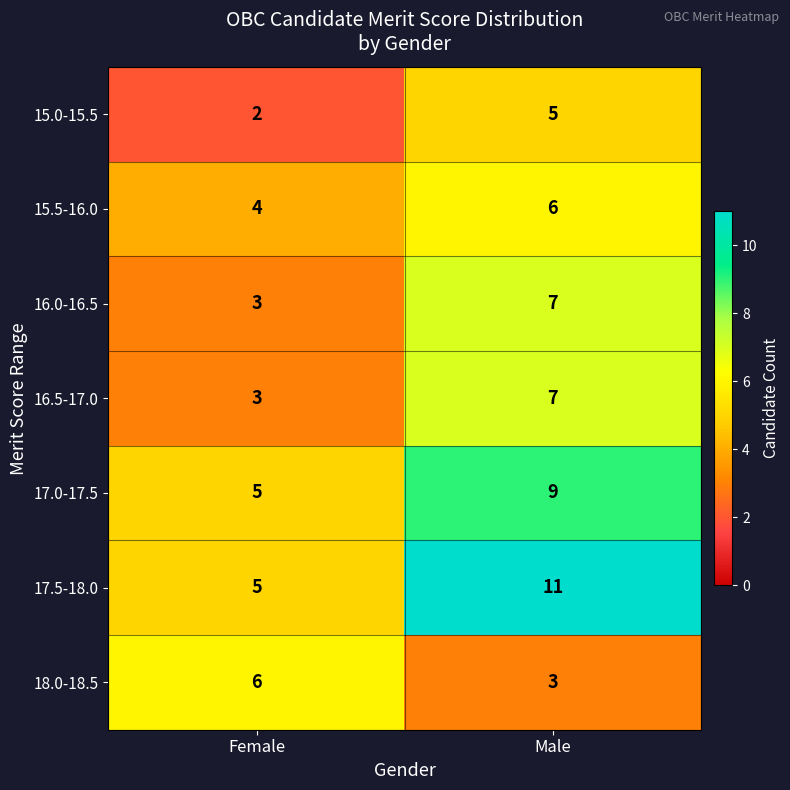

What is the total value across all series at Female?

28